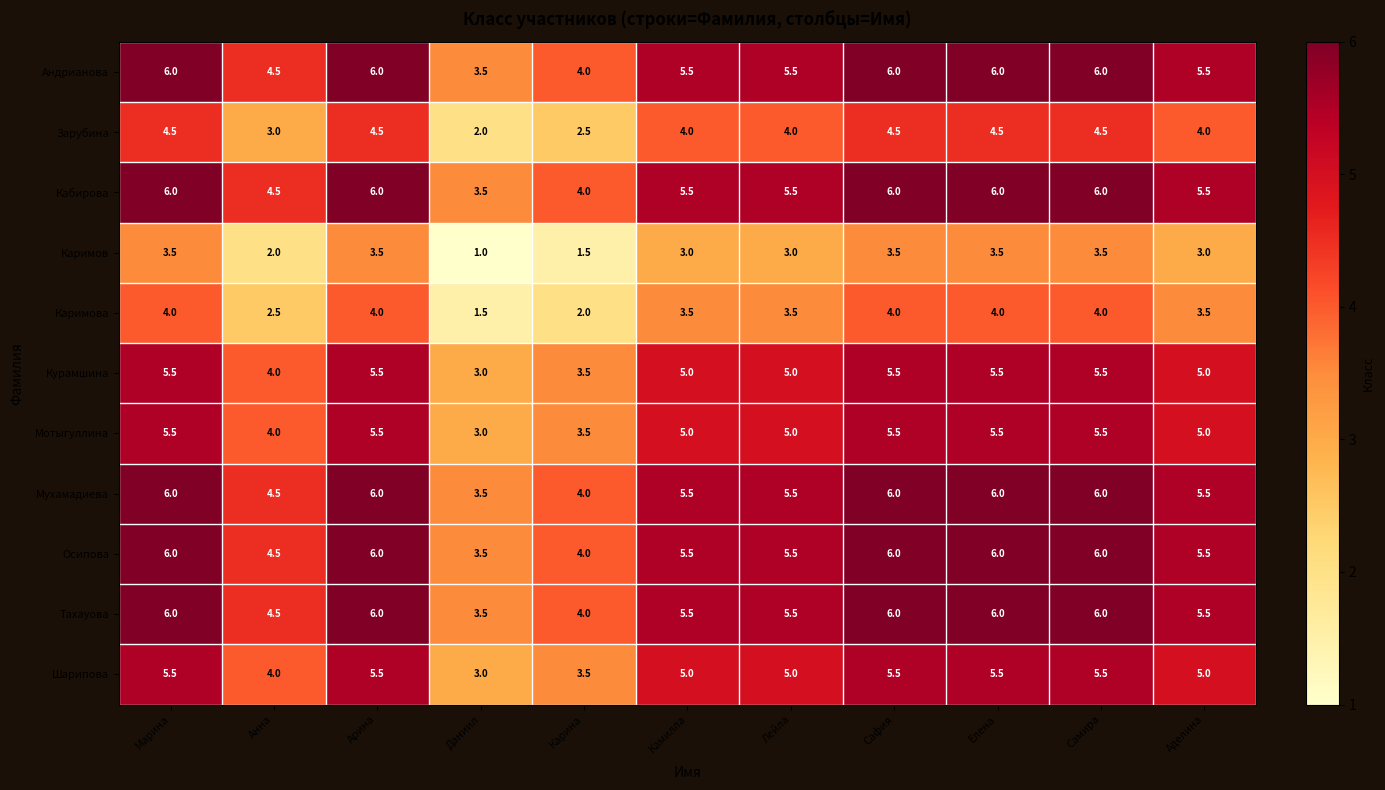

What is the highest value of the Шарипова series?

5.5